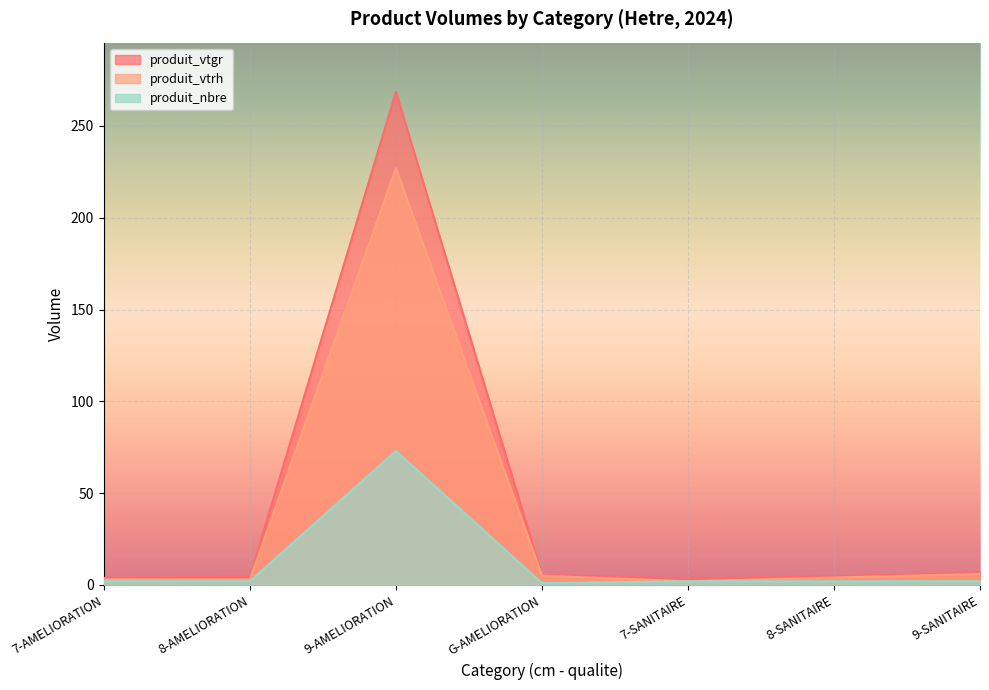

At which category does produit_vtgr reach its first local valley?

7-SANITAIRE